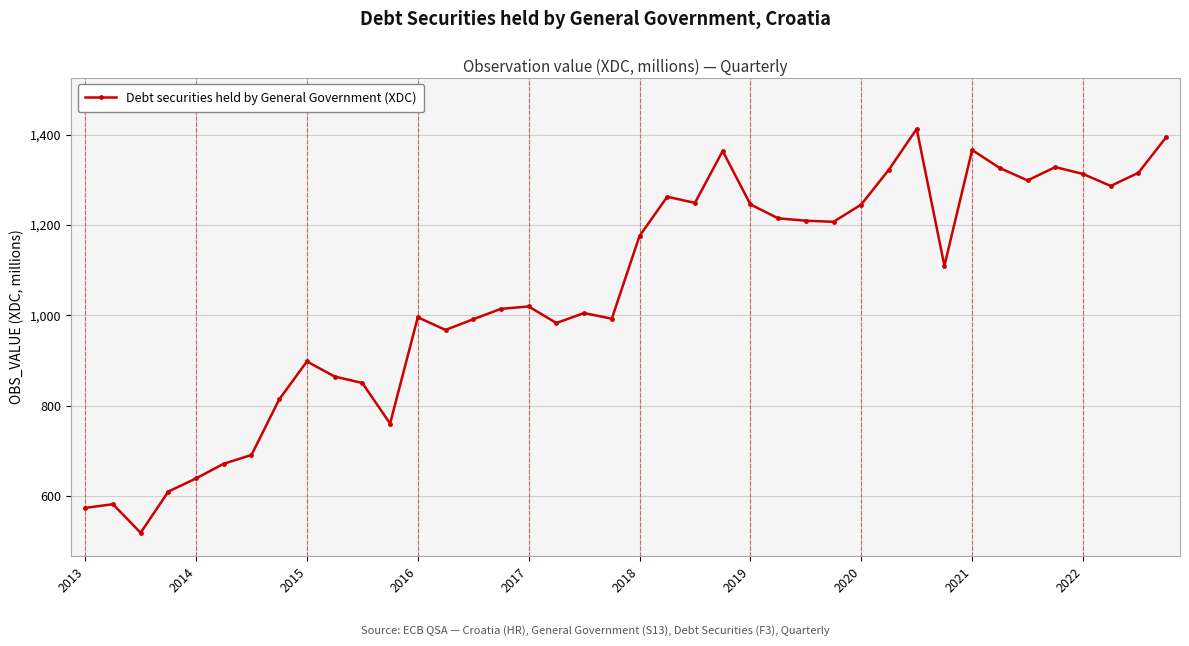

True or false: there are more than 1 points higher than both neighbors.

True